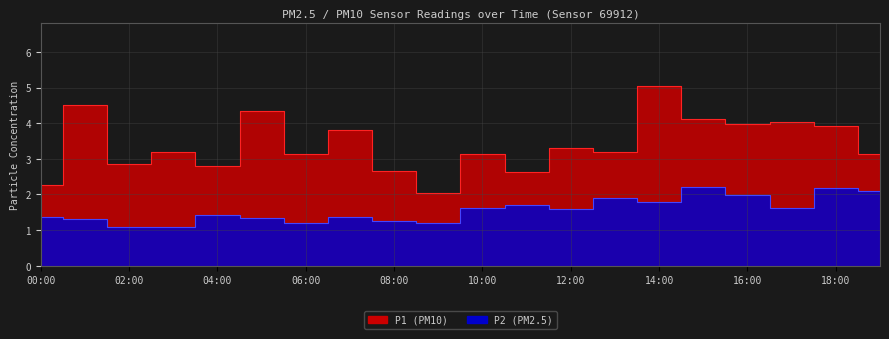

Where is the first local minimum for P2?

06:00